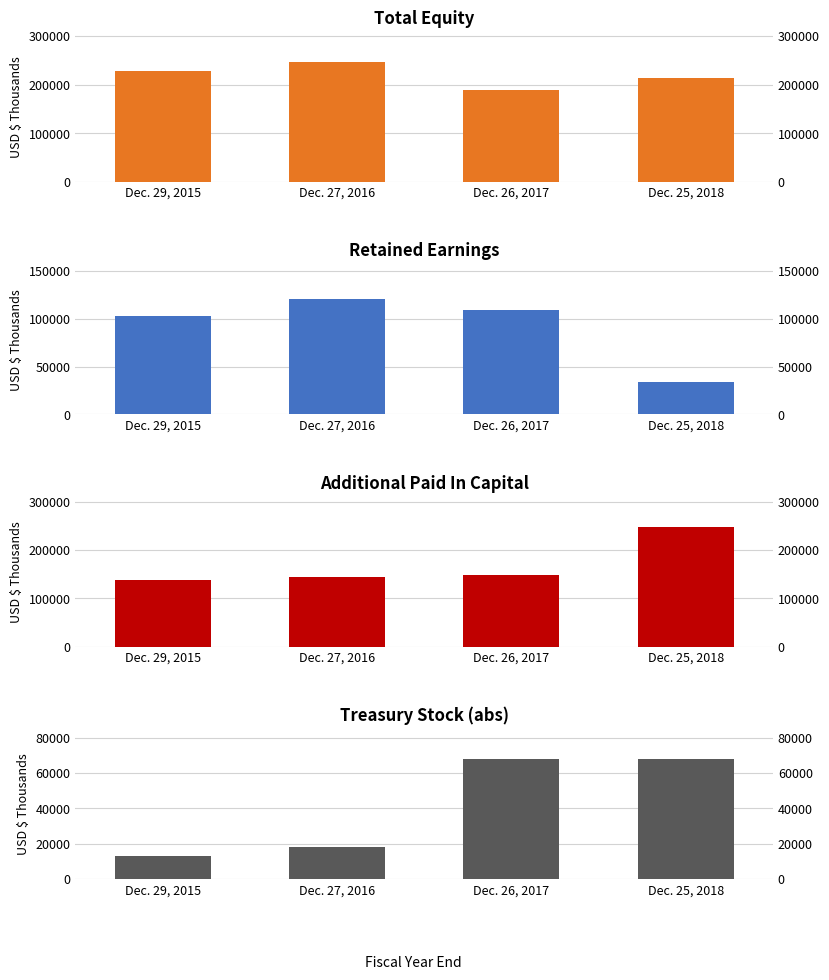

The value of Retained Earnings at Dec. 25, 2018 is 52488. True or false?

False